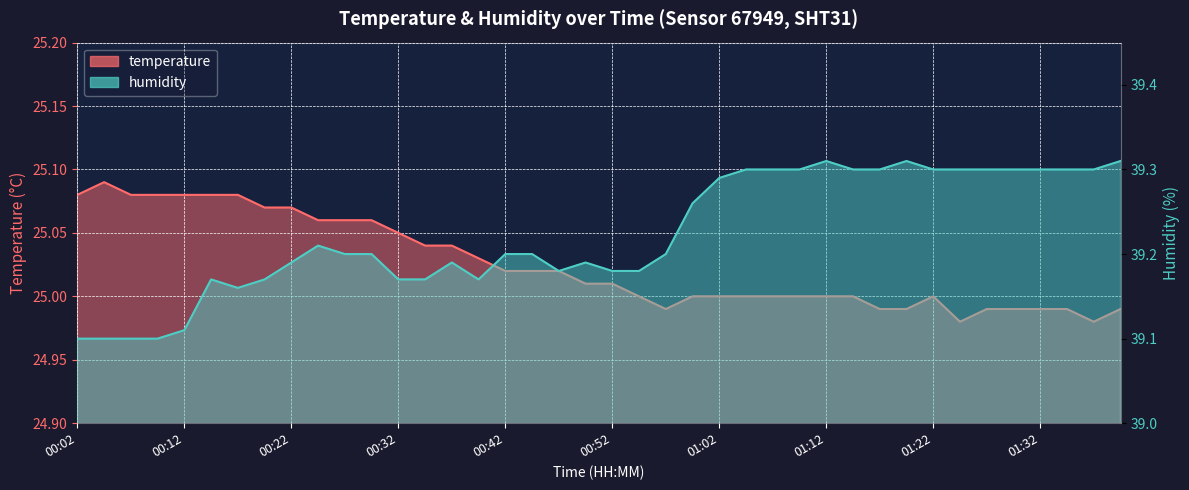

The value of temperature at 01:30 is 25.0. True or false?

True